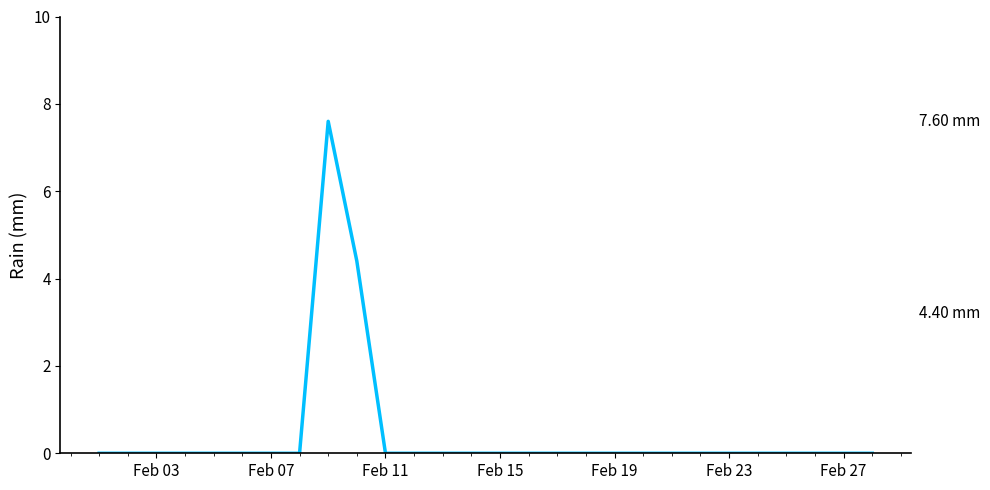

What is the difference between the second highest and second lowest values?

4.4